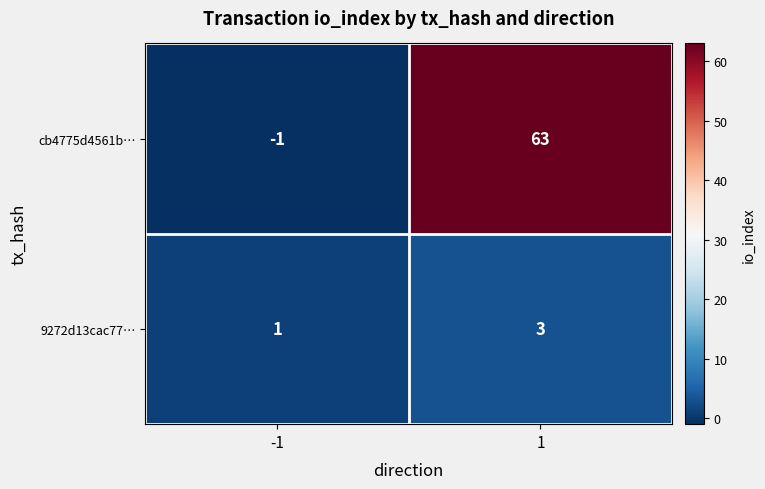

The value of 9272d13cac77… at 1 is 5. True or false?

False